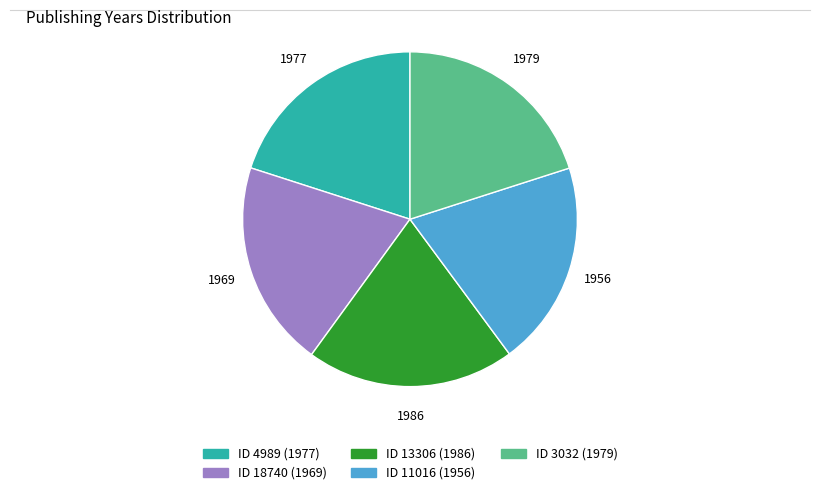

Is there any slice that represents more than half of the pie?

No